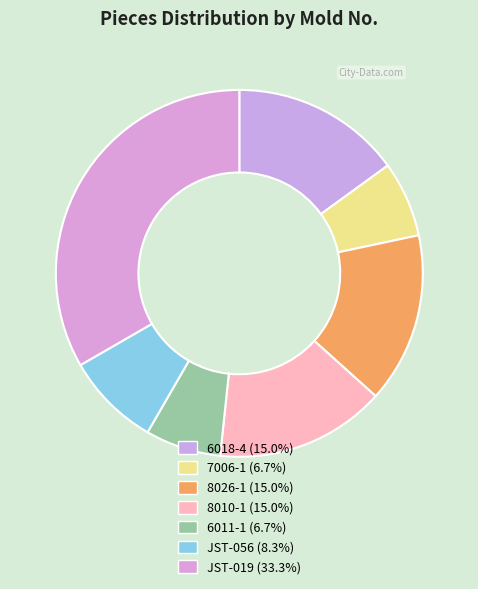

How many slices are in this pie chart?

7